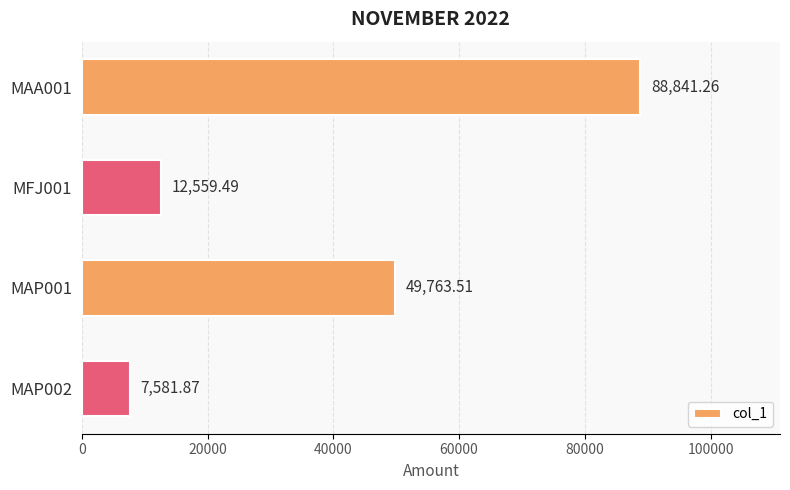

List the labels in order of value, largest first.

MAA001, MAP001, MFJ001, MAP002